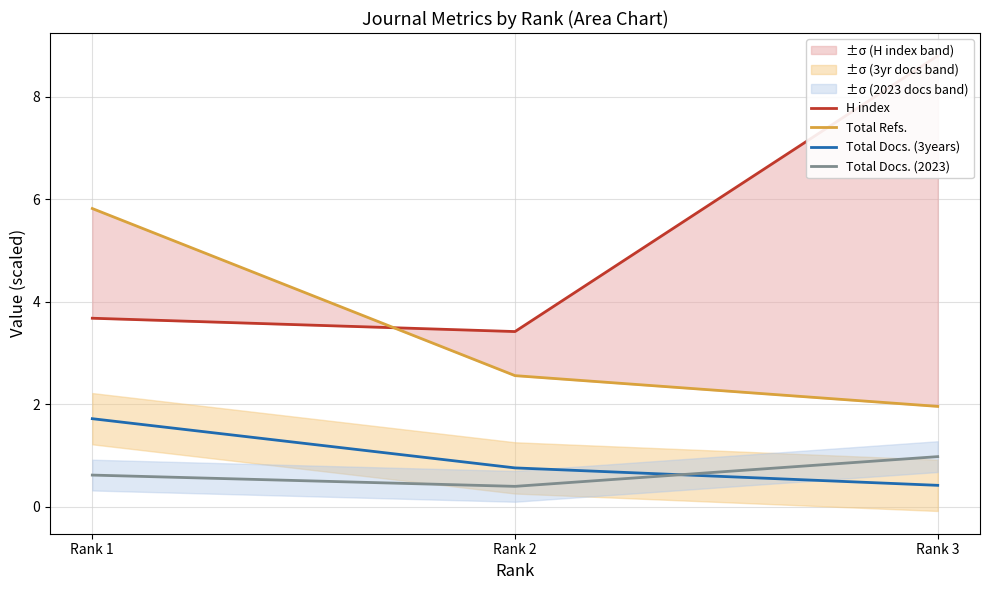

At which label does H index reach its minimum?

Rank 2